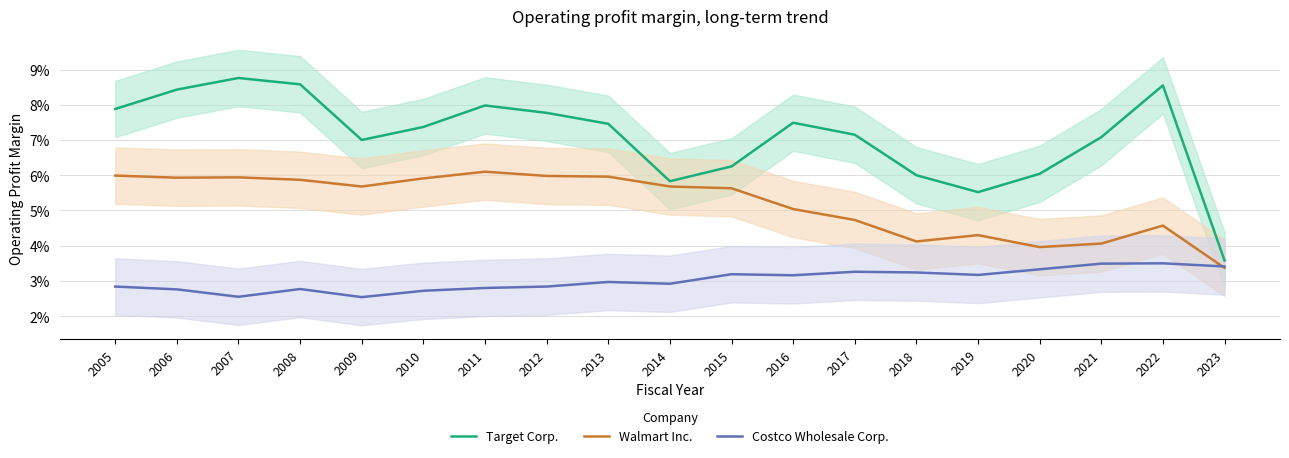

True or false: Costco Wholesale Corp. and Walmart Inc. intersect in this chart.

True